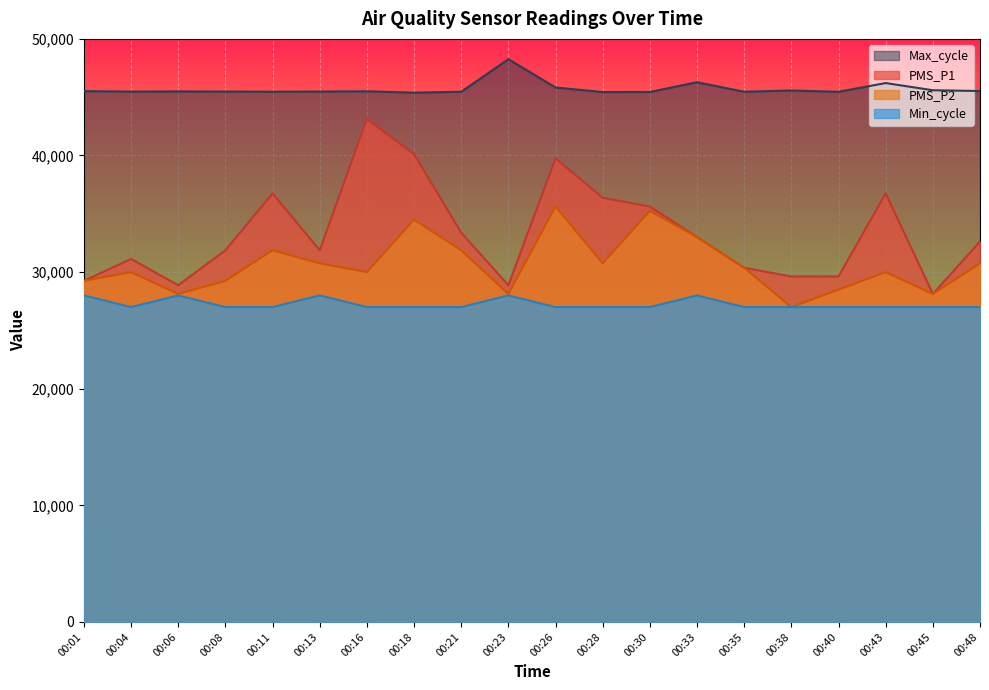

List the series in order of their peak value, lowest first.

Min_cycle, PMS_P2, PMS_P1, Max_cycle